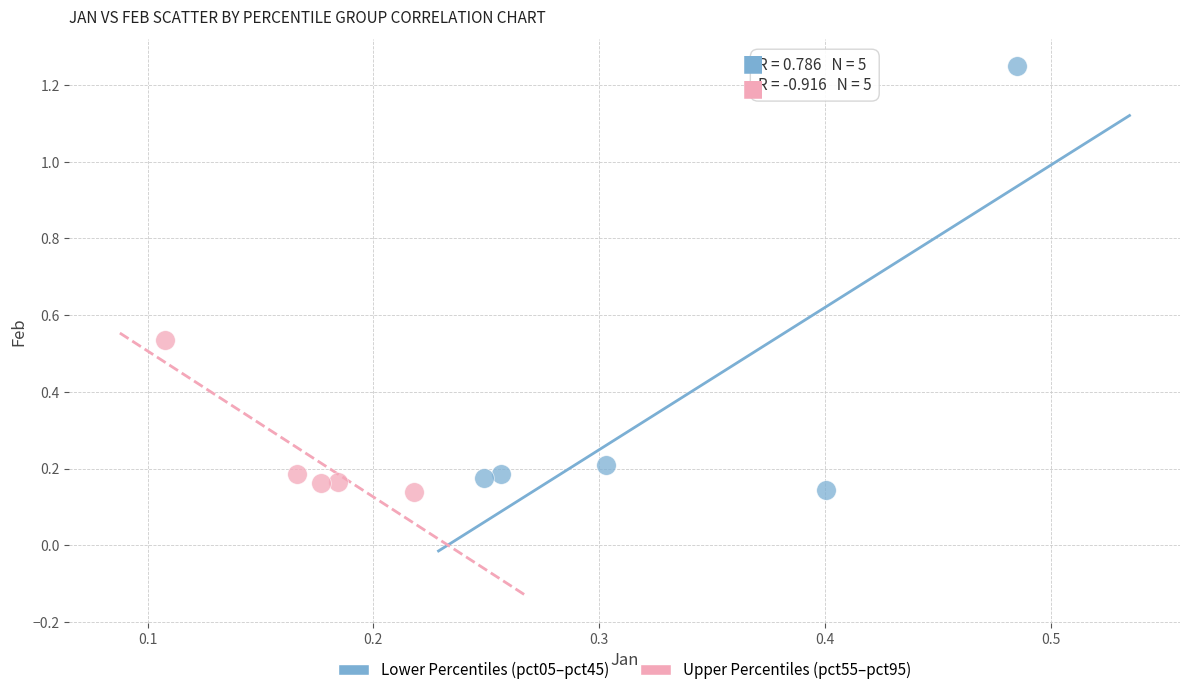

Which series has the largest Y range (max minus min)?

Lower Percentiles (pct05–pct45)